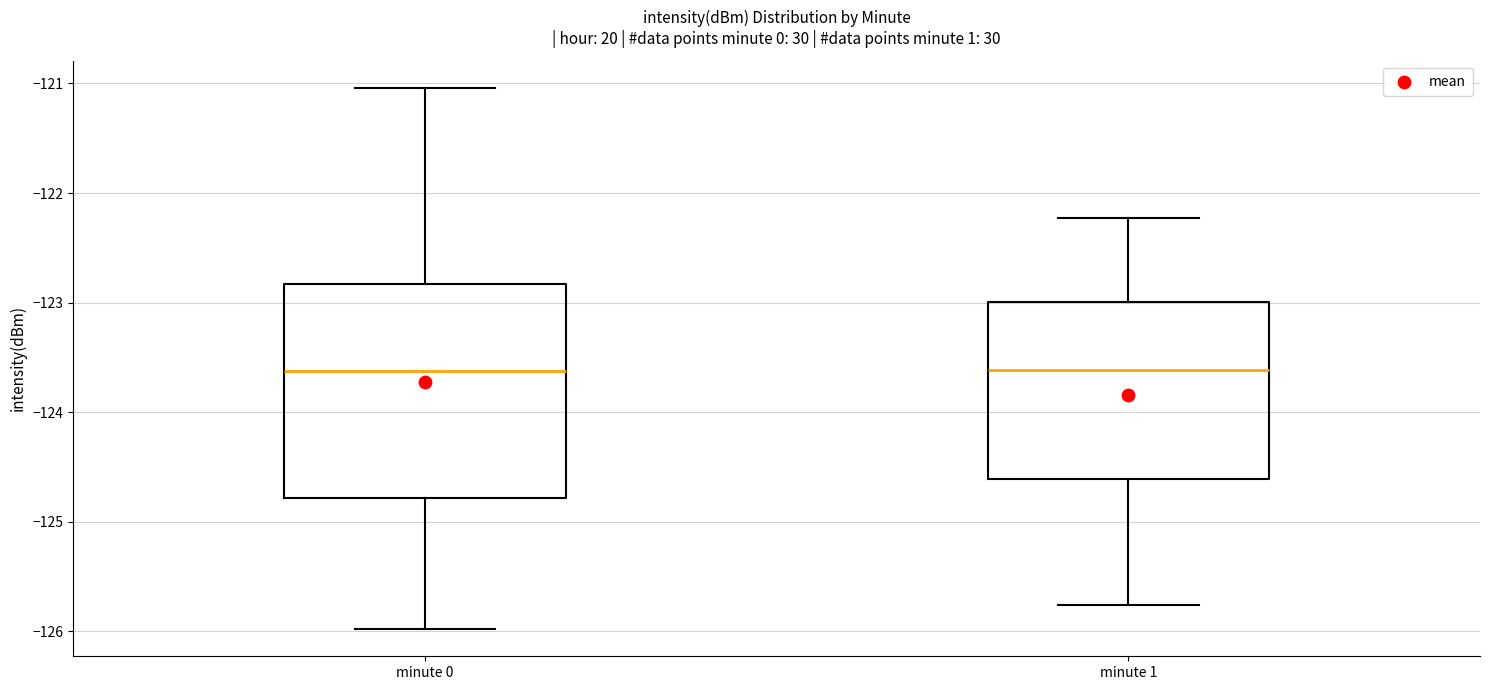

Which box is the tallest, from its lower edge to its upper edge?

minute 0